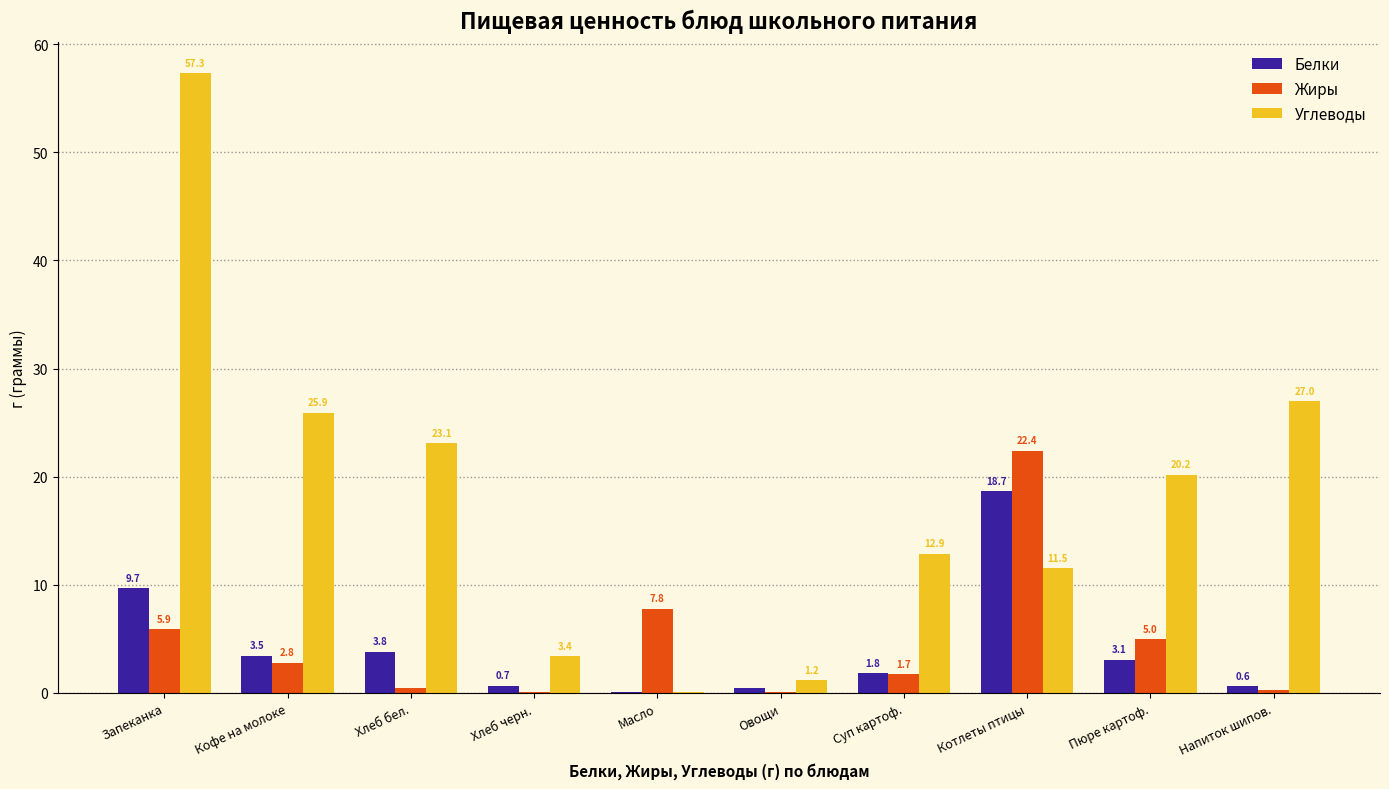

At which category is the sum across all series the highest?

Запеканка